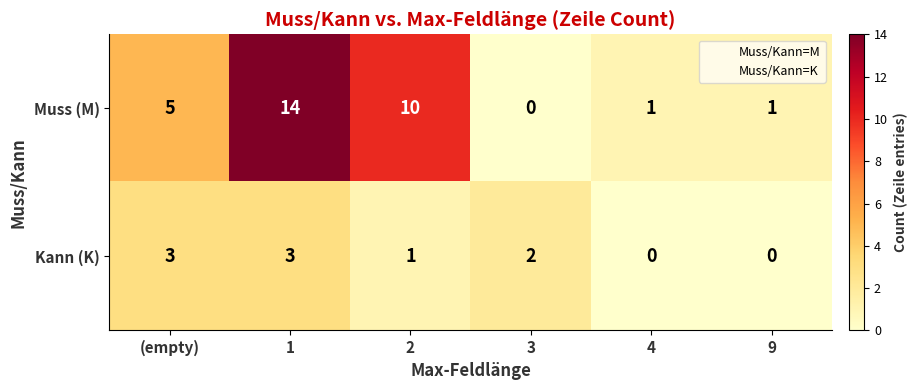

What is the greatest value displayed?

14